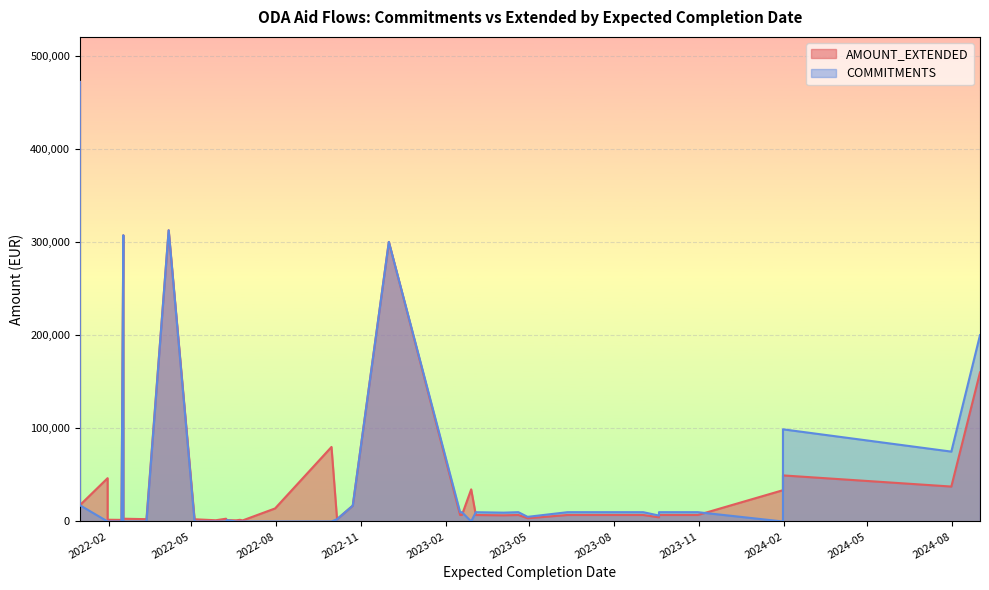

How many values in the AMOUNT_EXTENDED series exceed 7000?

16